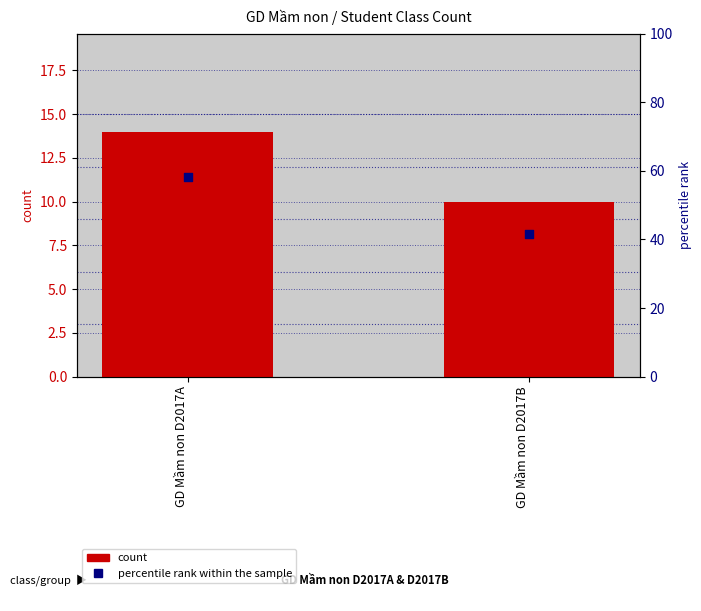

At how many categories does at least one series exceed 47?

1